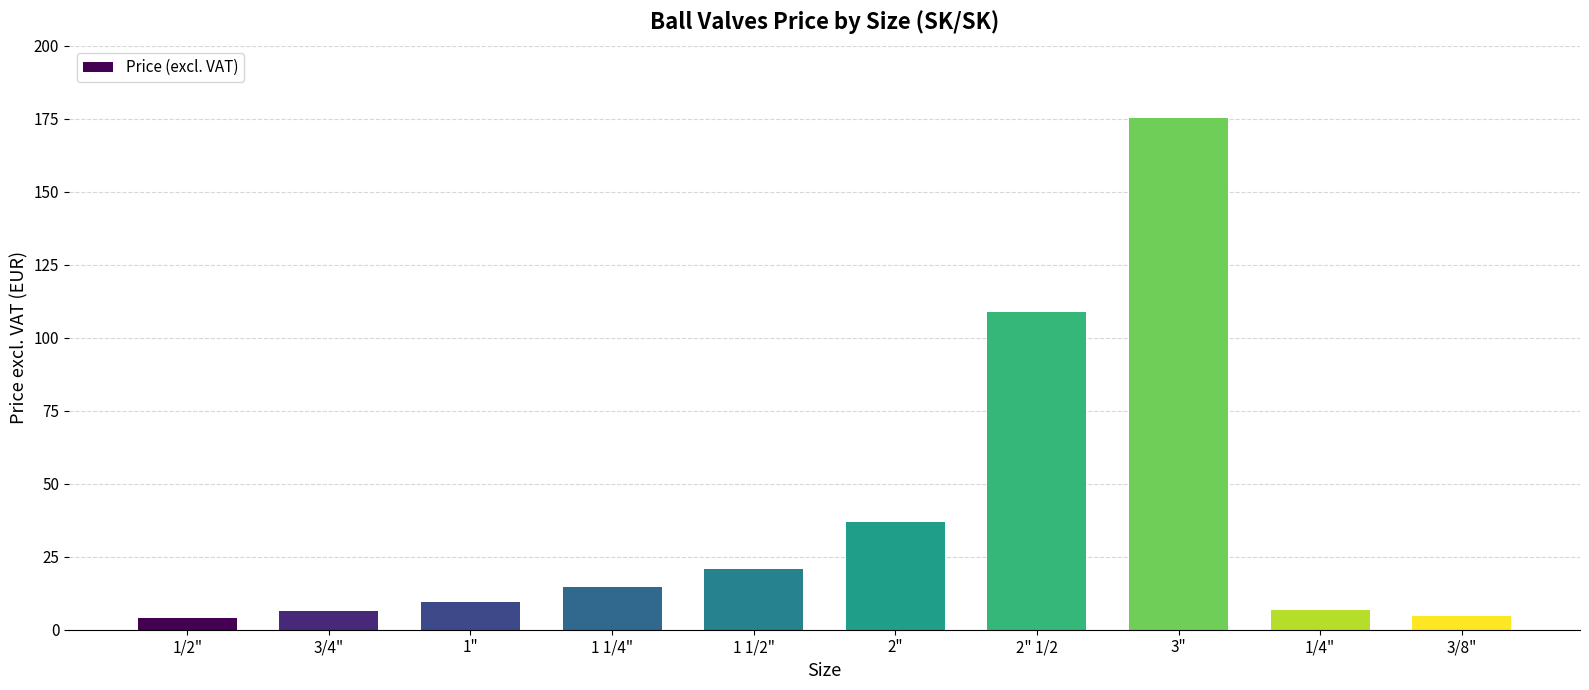

Which has a higher value, 1 1/4" or 3/8"?

1 1/4"